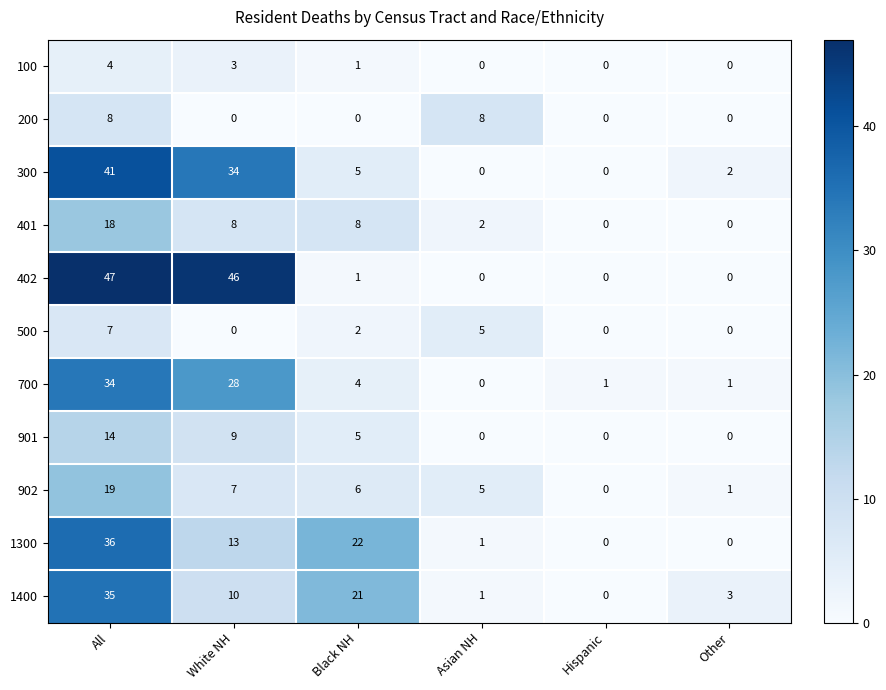

Which series changed the most between All and White NH?

1400